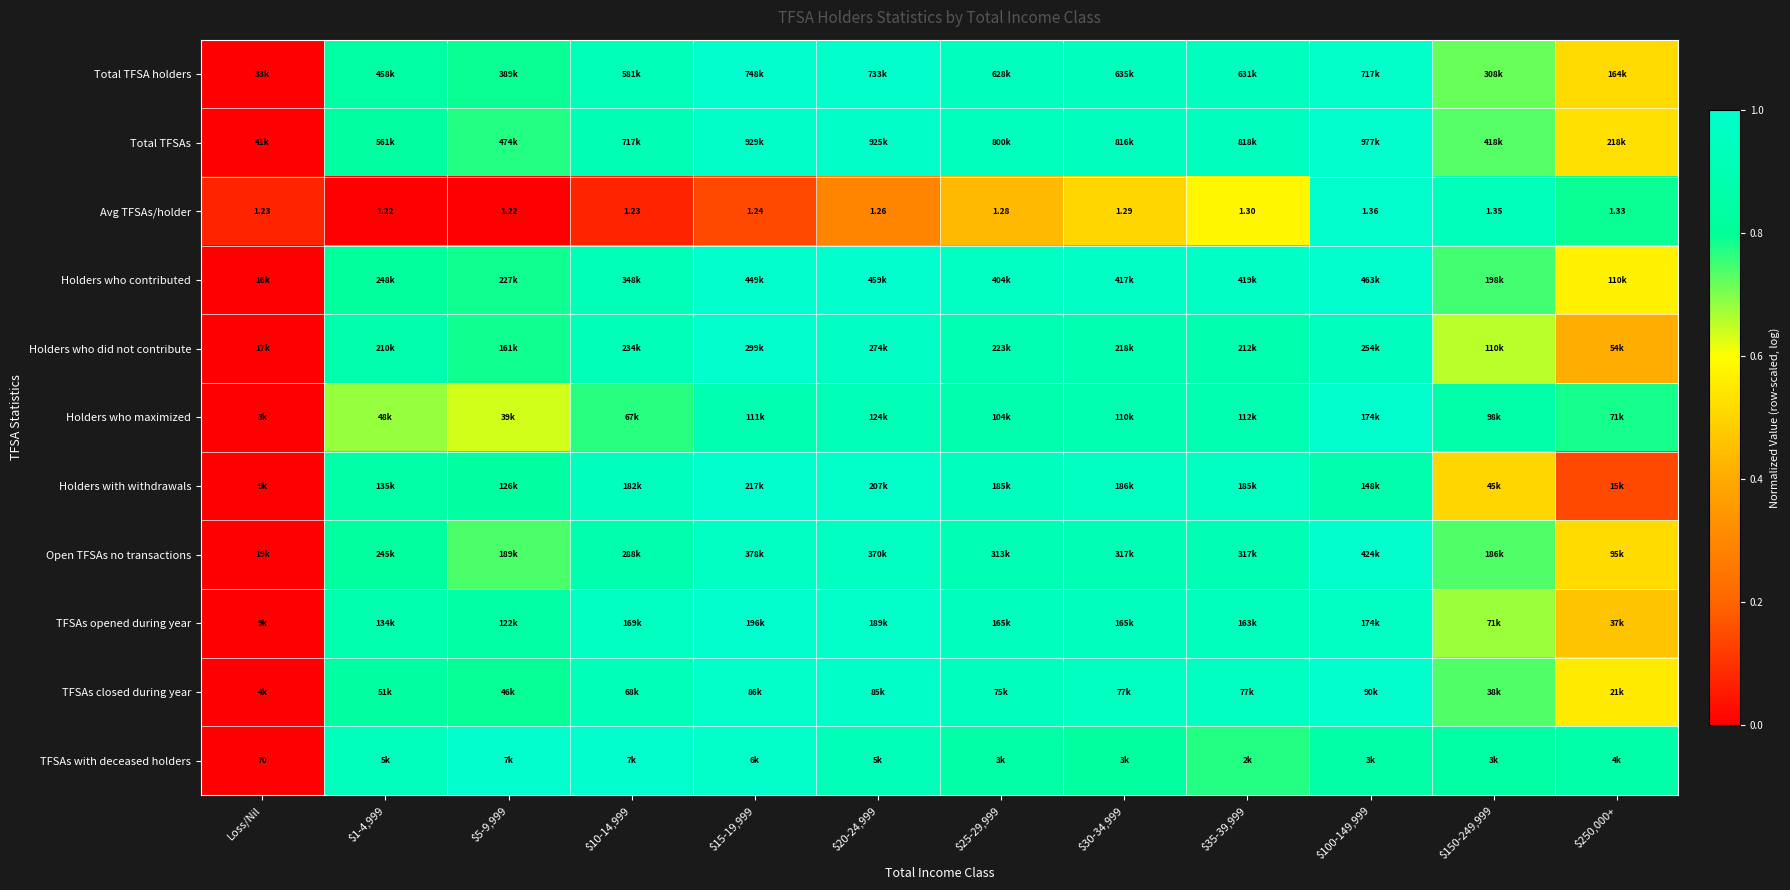

List the labels in order of Avg TFSAs/holder value, largest first.

$100-149,999, $150-249,999, $250,000+, $35-39,999, $30-34,999, $25-29,999, $20-24,999, $15-19,999, Loss/Nil, $10-14,999, $1-4,999, $5-9,999